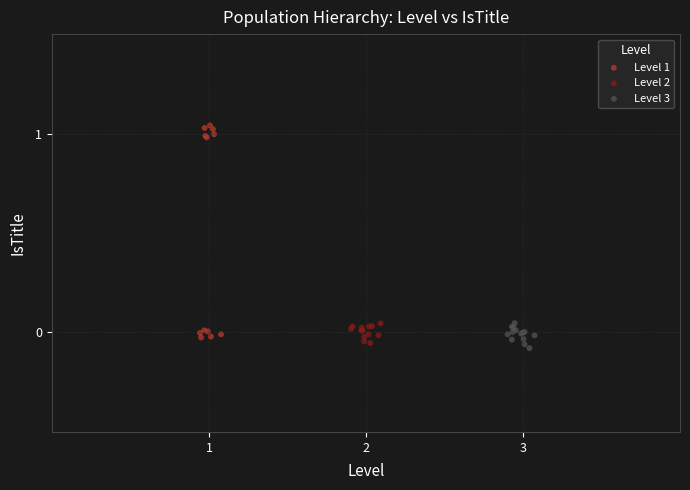

Which series contains the lowest Y value?

Level 3